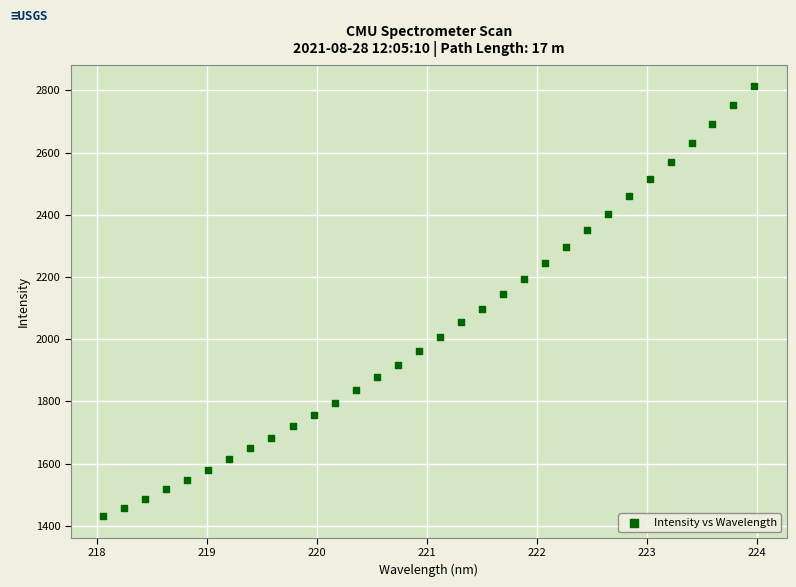

What is the range of X values (max minus min)?

5.9